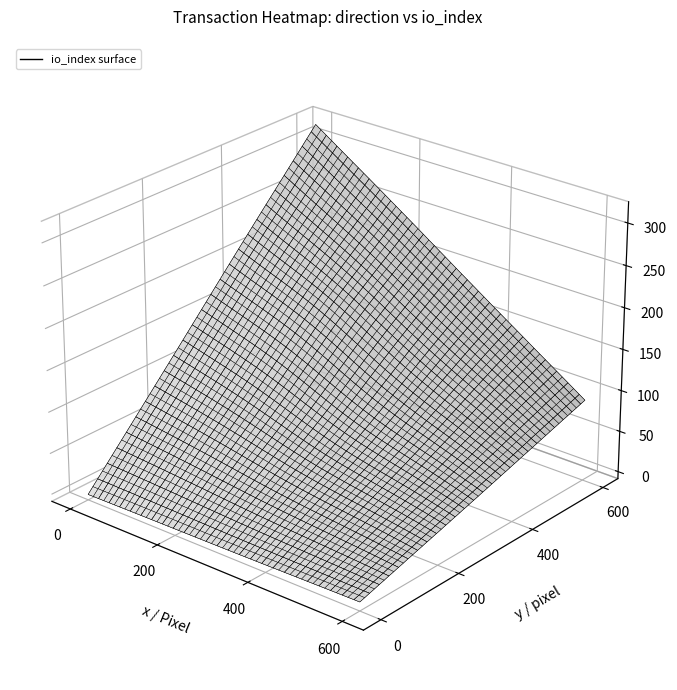

How many categories are shown in the chart?

2